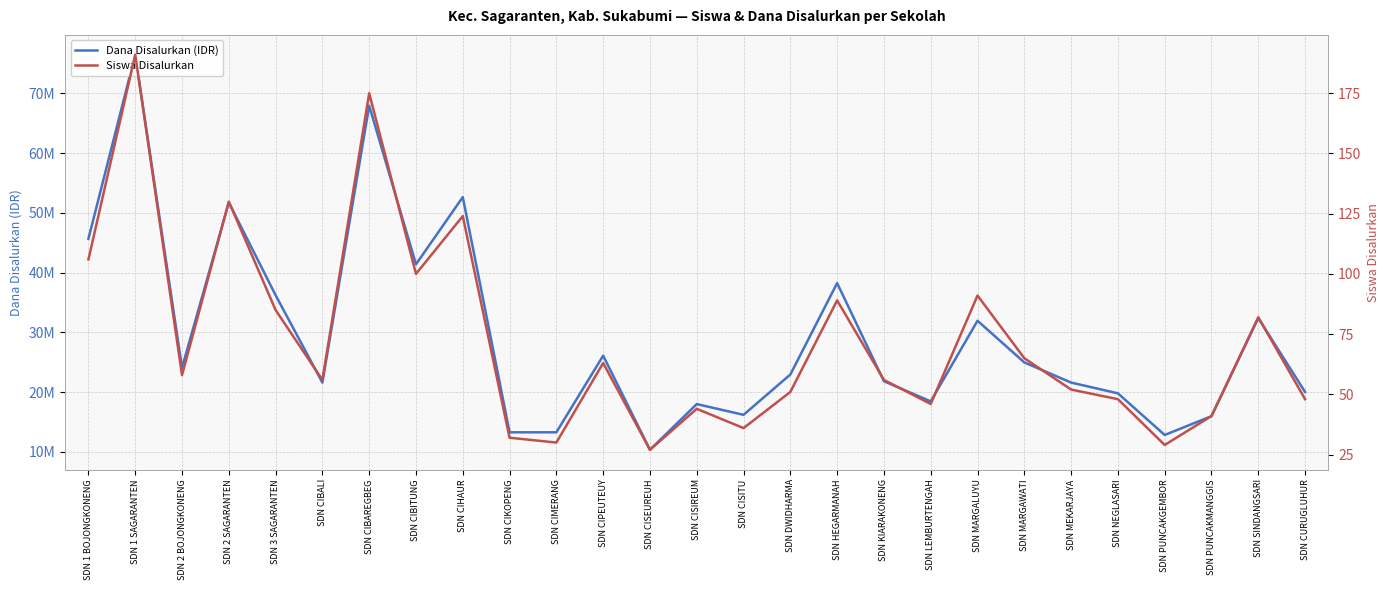

Reading left to right, extract all data points from this chart.

Dana Disalurkan (IDR): SDN 1 BOJONGKONENG=45675000	SDN 1 SAGARANTEN=76500000	SDN 2 BOJONGKONENG=24075000	SDN 2 SAGARANTEN=51750000	SDN 3 SAGARANTEN=36225000	SDN CIBALI=21600000	SDN CIBAREGBEG=67950000	SDN CIBITUNG=41400000	SDN CIHAUR=52650000	SDN CIKOPENG=13275000	SDN CIMERANG=13275000	SDN CIPEUTEUY=26100000	SDN CISEUREUH=10350000	SDN CISIREUM=18000000	SDN CISITU=16200000	SDN DWIDHARMA=22950000	SDN HEGARMANAH=38250000	SDN KIARAKONENG=21825000	SDN LEMBURTENGAH=18450000	SDN MARGALUYU=31950000	SDN MARGAWATI=24975000	SDN MEKARJAYA=21600000	SDN NEGLASARI=19800000	SDN PUNCAKGEMBOR=12825000	SDN PUNCAKMANGGIS=15975000	SDN SINDANGSARI=32400000	SDN CURUGLUHUR=20025000
Siswa Disalurkan: SDN 1 BOJONGKONENG=106	SDN 1 SAGARANTEN=191	SDN 2 BOJONGKONENG=58	SDN 2 SAGARANTEN=130	SDN 3 SAGARANTEN=85	SDN CIBALI=56	SDN CIBAREGBEG=175	SDN CIBITUNG=100	SDN CIHAUR=124	SDN CIKOPENG=32	SDN CIMERANG=30	SDN CIPEUTEUY=63	SDN CISEUREUH=27	SDN CISIREUM=44	SDN CISITU=36	SDN DWIDHARMA=51	SDN HEGARMANAH=89	SDN KIARAKONENG=56	SDN LEMBURTENGAH=46	SDN MARGALUYU=91	SDN MARGAWATI=65	SDN MEKARJAYA=52	SDN NEGLASARI=48	SDN PUNCAKGEMBOR=29	SDN PUNCAKMANGGIS=41	SDN SINDANGSARI=82	SDN CURUGLUHUR=48